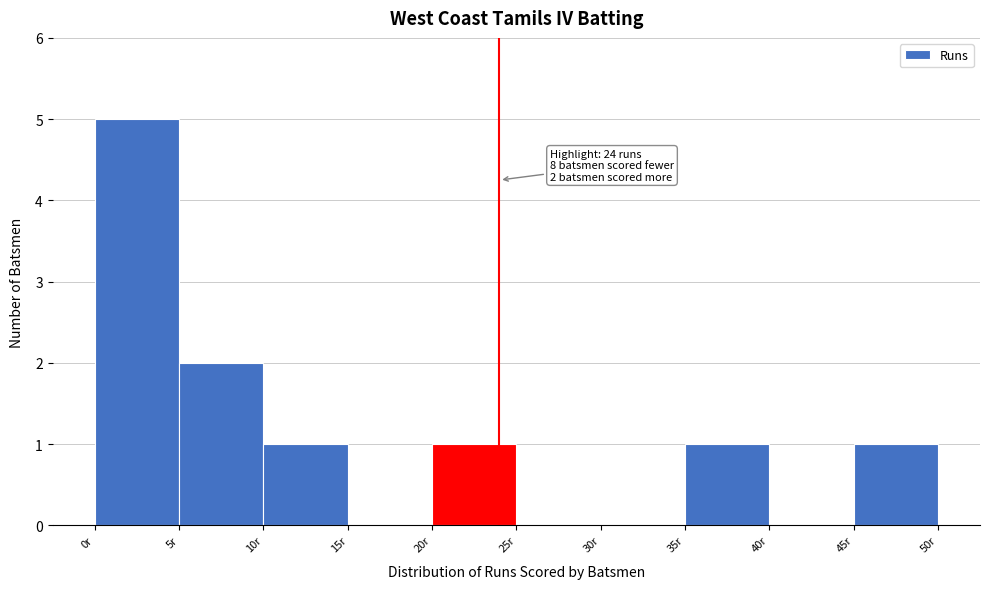

Over which range of the x-axis is the bar tallest?

0 to 5